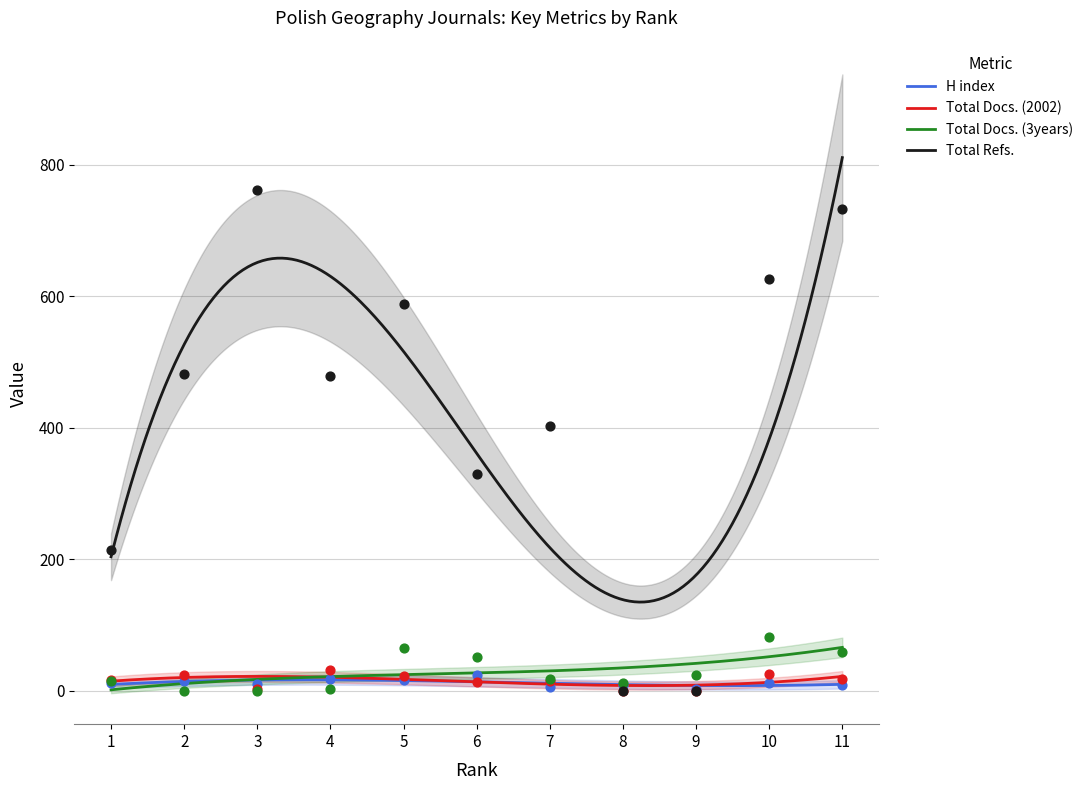

At which category is the sum across all series the highest?

11